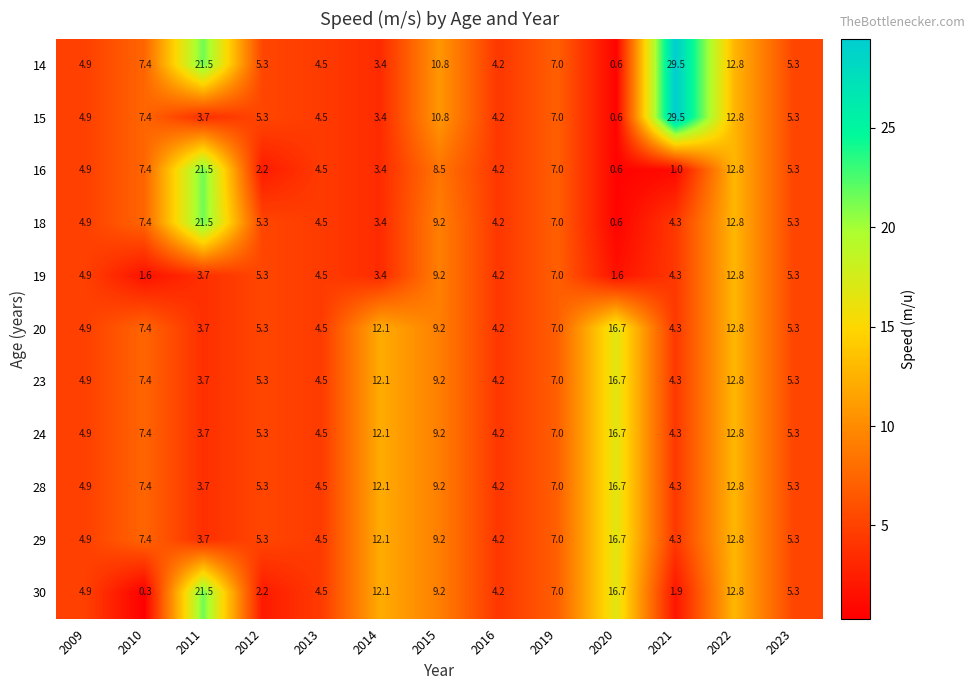

Read the 28 value at 2012.

5.3